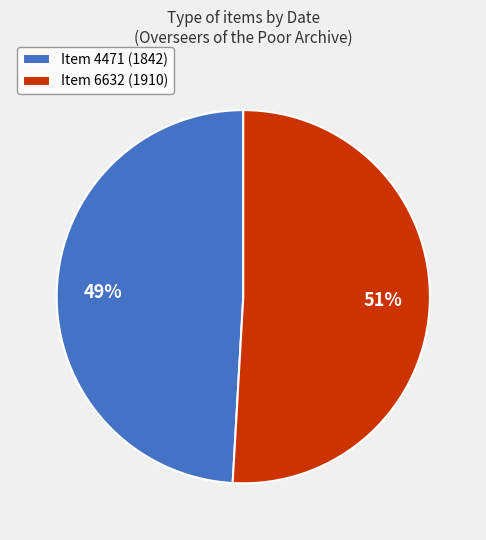

Is the sum of Item 6632 (1910) and Item 4471 (1842) greater than half?

Yes